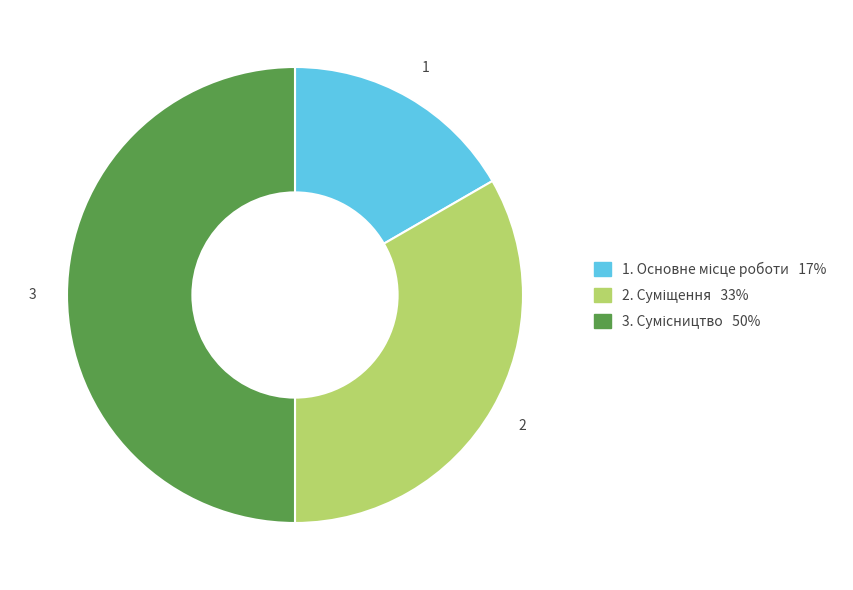

Count the number of slices in the pie.

3